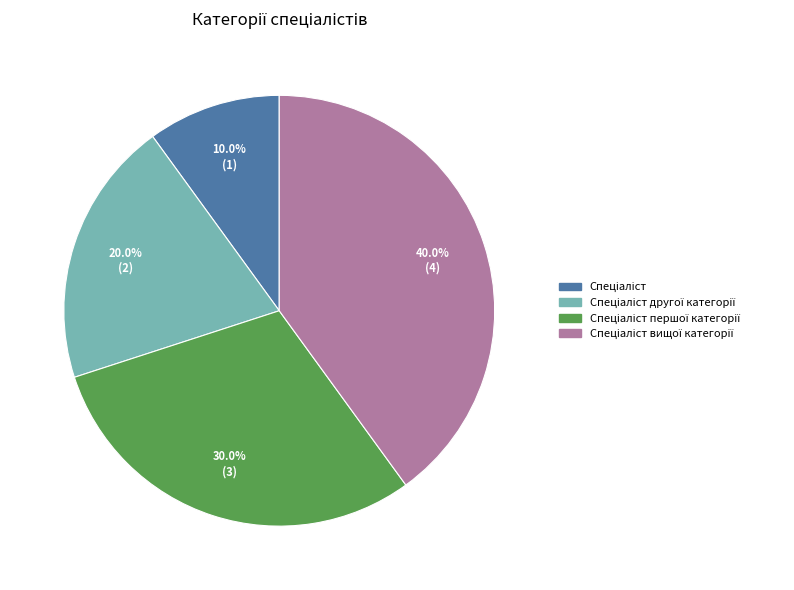

Does any single category account for the majority?

No